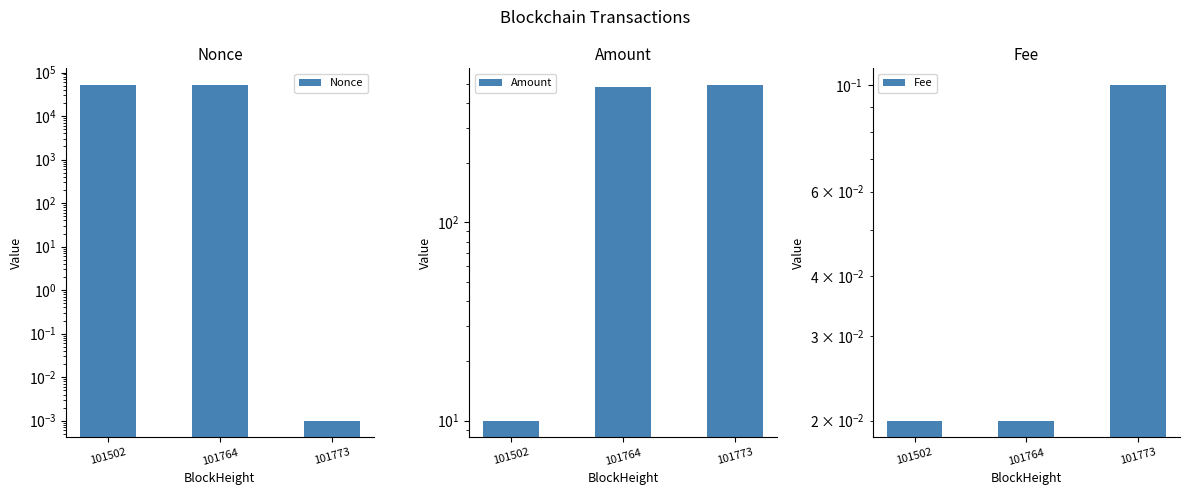

Between 101773 and 101764, which is larger?

101764